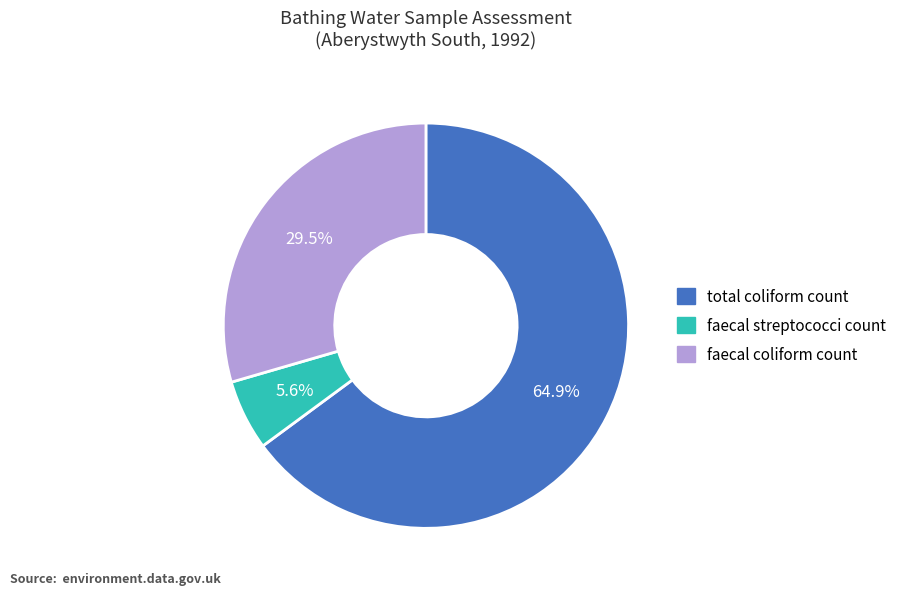

How many segments does this pie chart have?

3